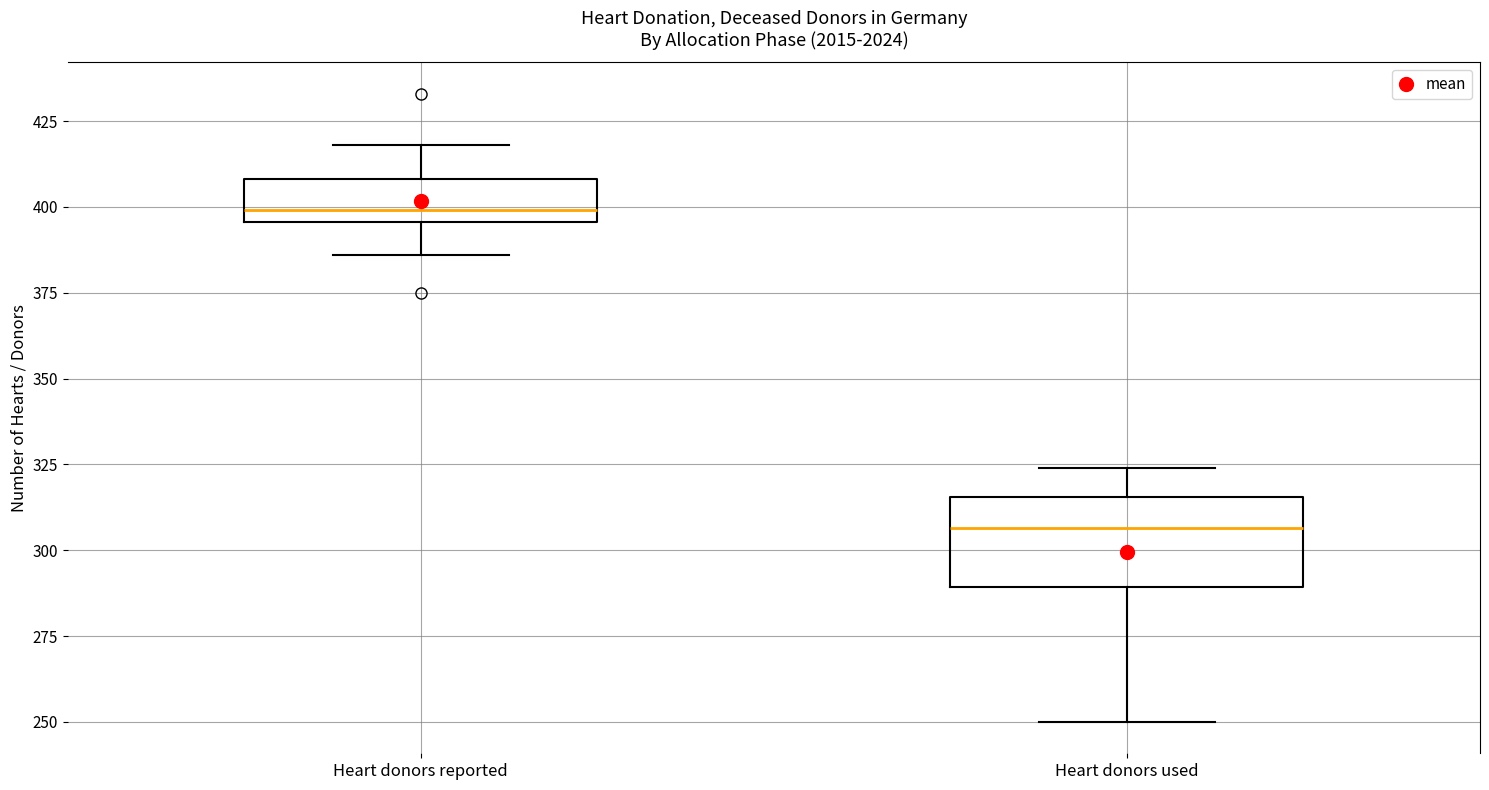

Where does the median line of the box for Heart donors used sit on the y-axis? The values are not printed on the chart, so give them approximately, as read against the axis.

305